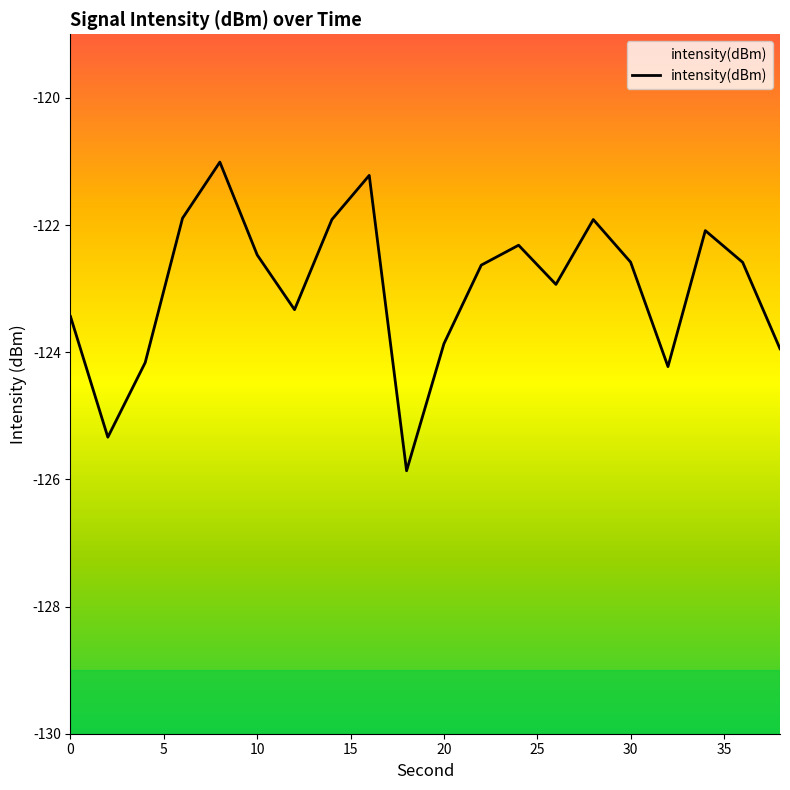

What is the minimum value shown in the chart?

-125.9